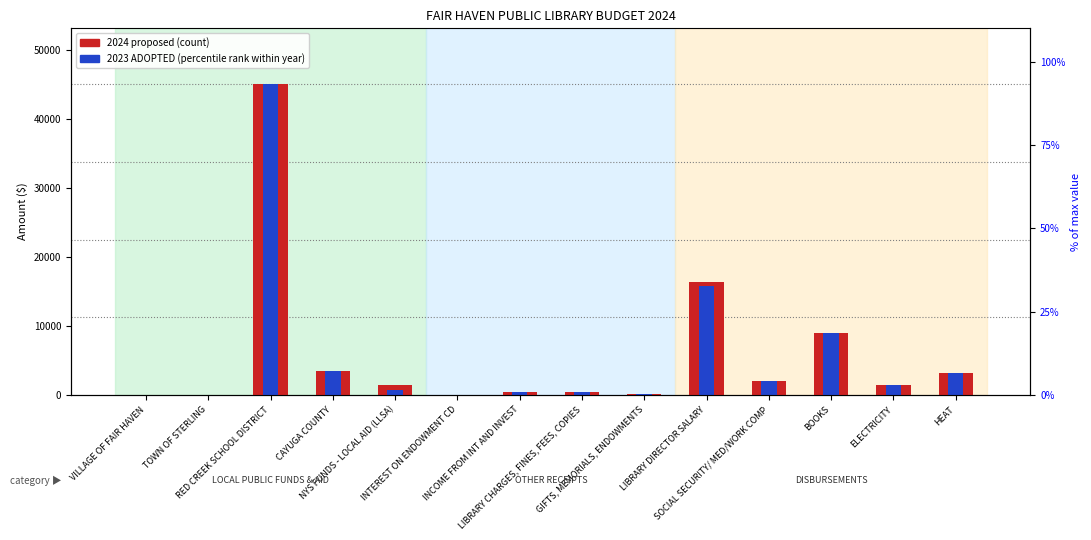

At which category is the sum across all series the highest?

RED CREEK SCHOOL DISTRICT